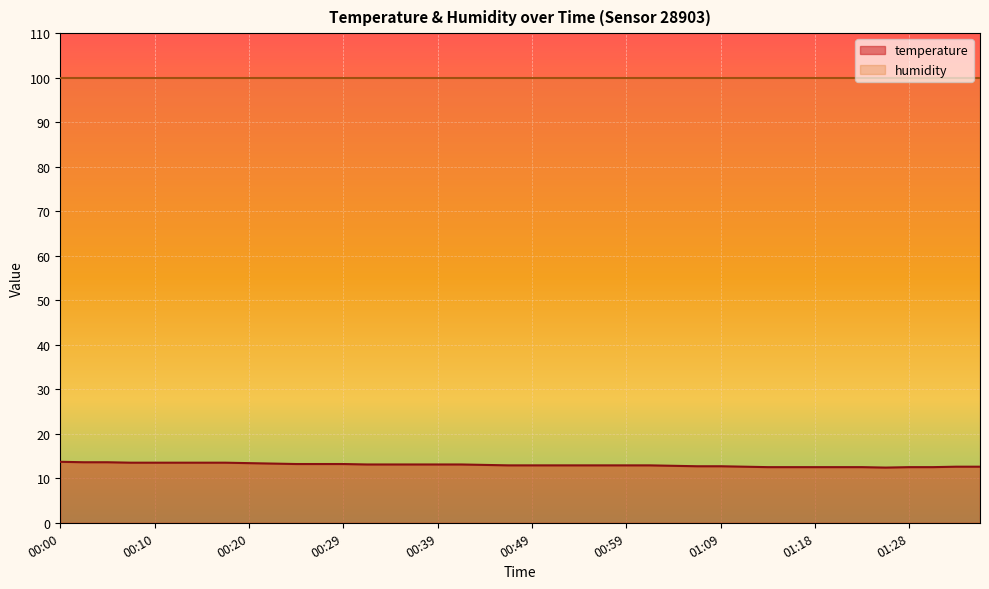

What position from the left is 00:32?

14